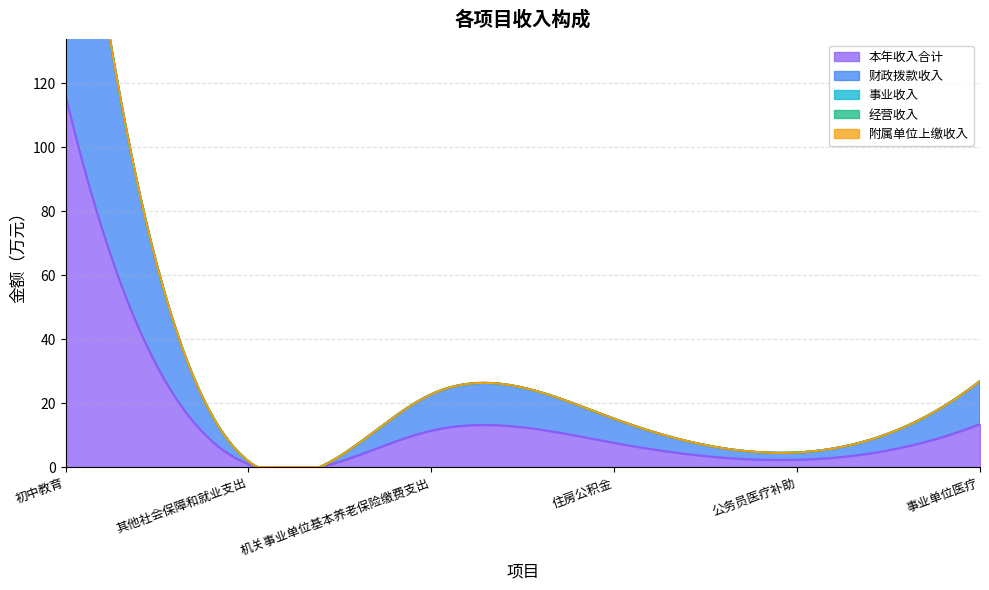

What is the label of the 3rd point from the right?

住房公积金